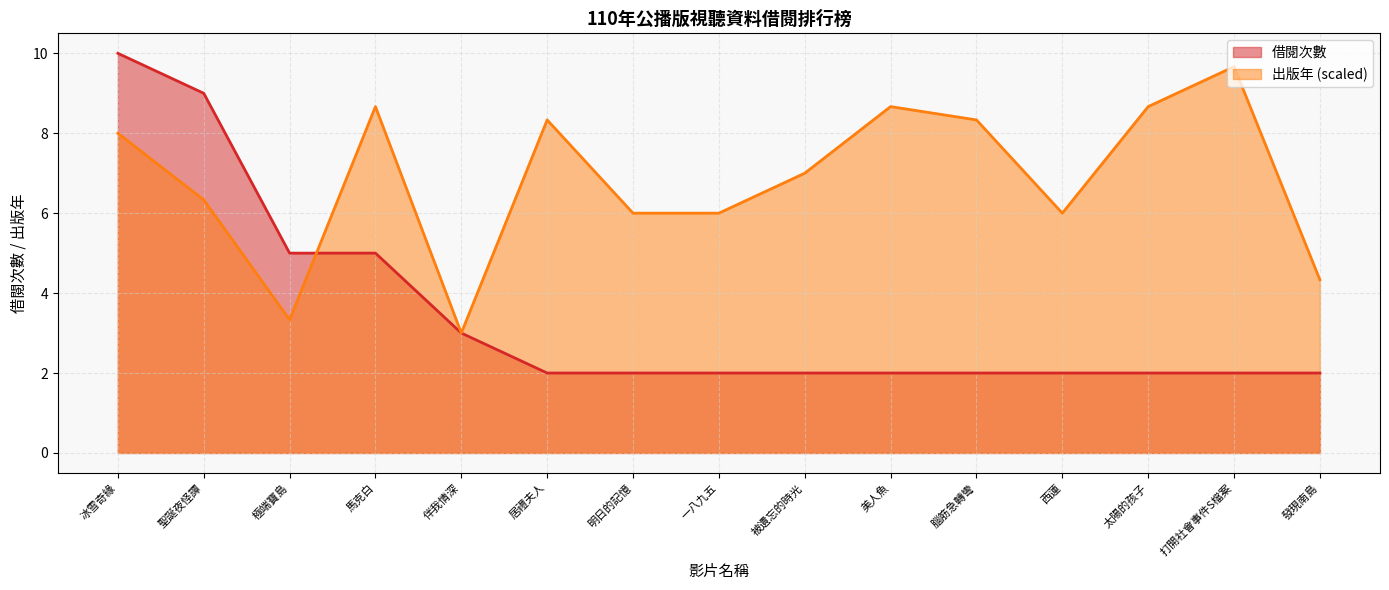

What is the difference between the second highest and minimum values in the 借閱次數 series?

7.0